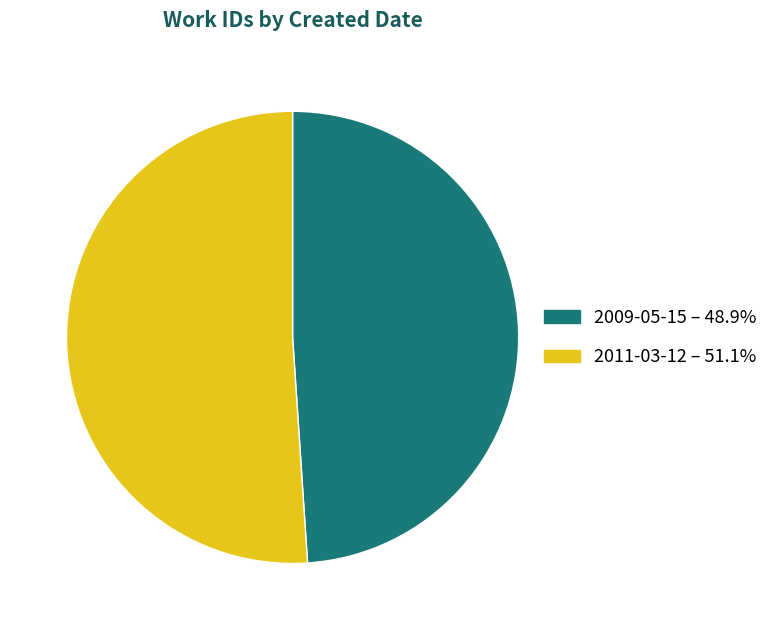

Is there any slice that represents more than half of the pie?

Yes